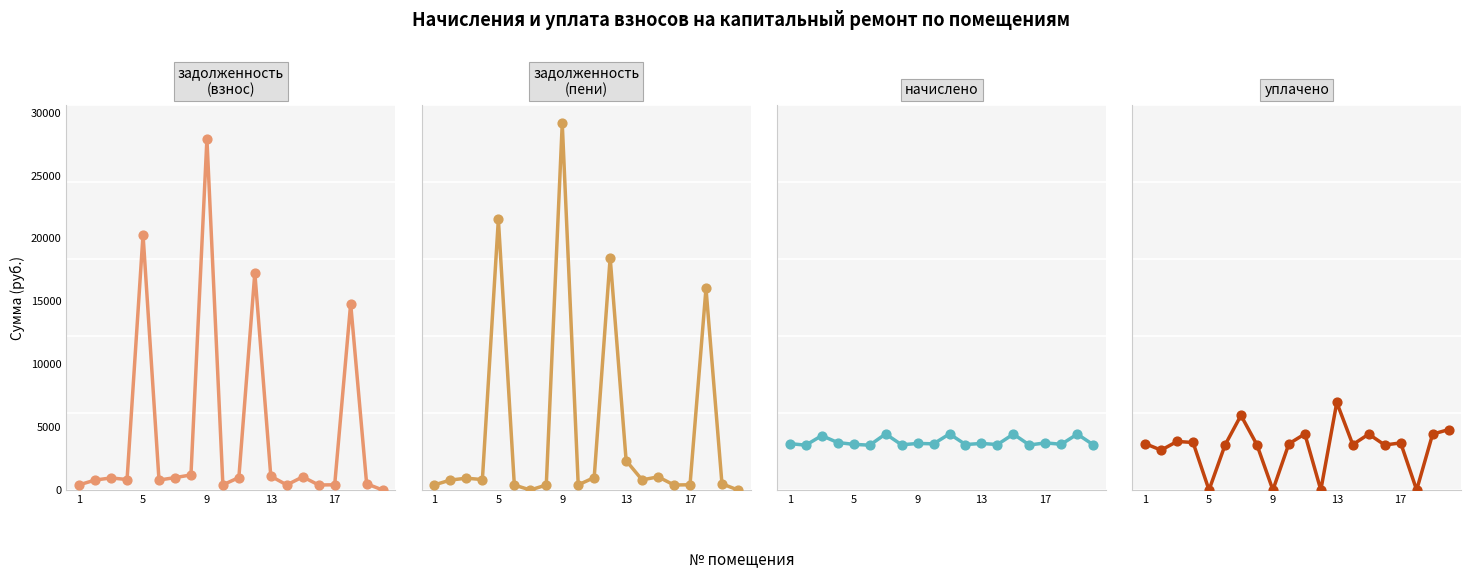

What are all the series names shown in the legend?

задолженность (взнос), задолженность (пени), начислено, уплачено